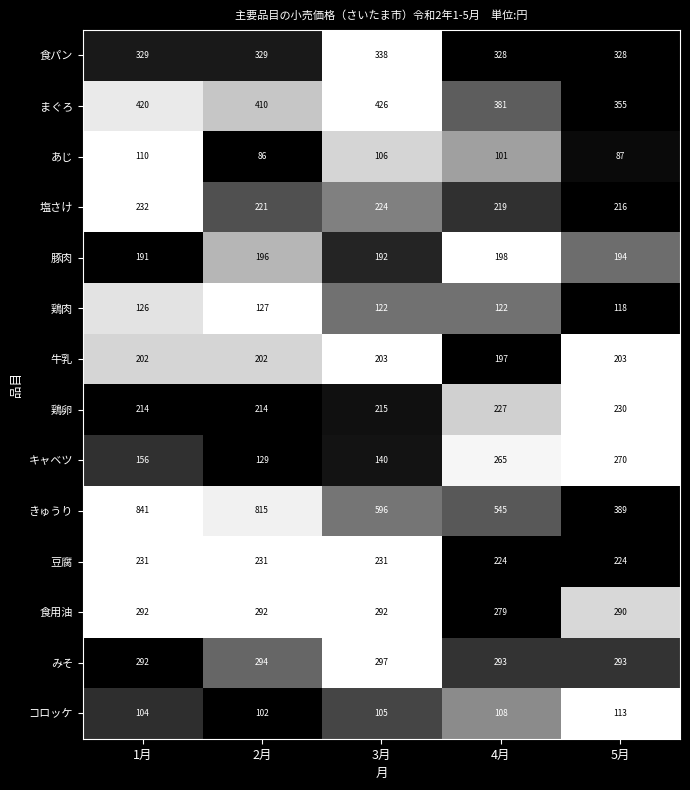

What is the maximum value shown in the chart?

841